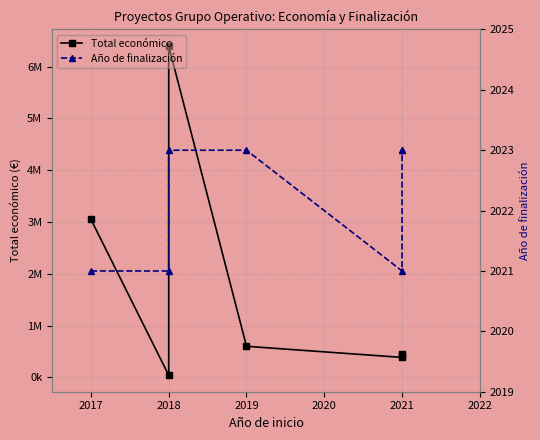

What is the sum of the Total económico values at 2020 and 2021?

815960